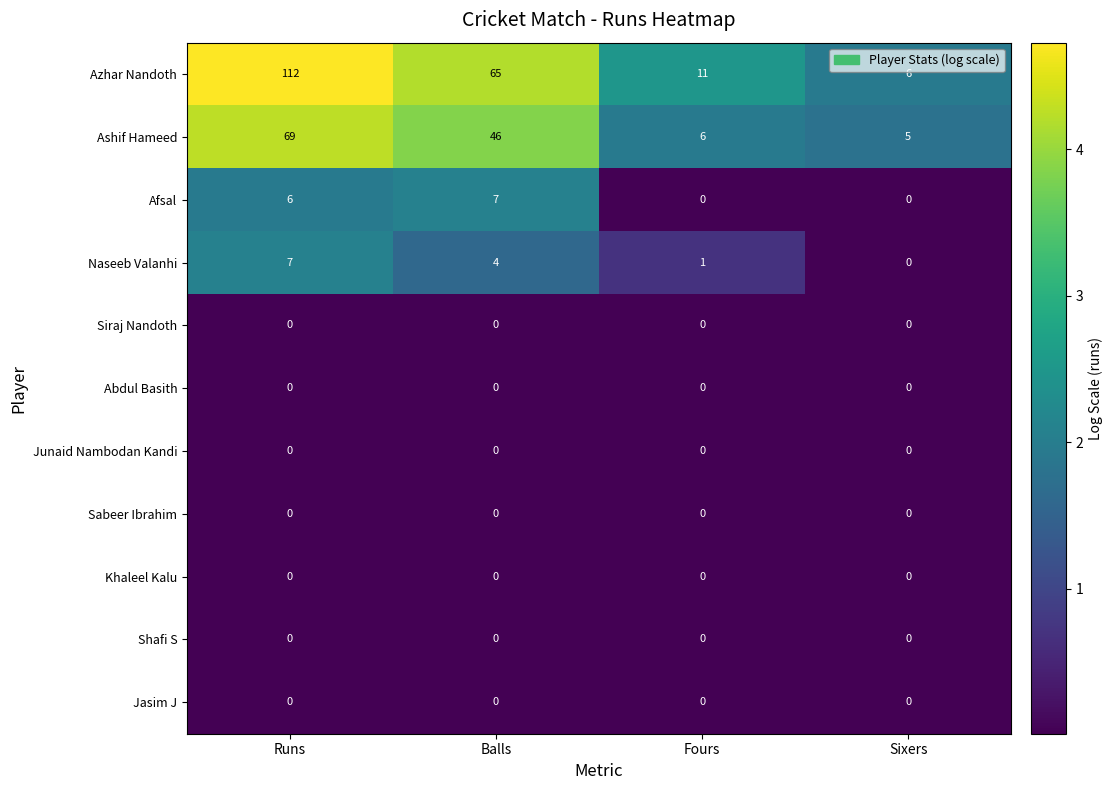

Read the Ashif Hameed value at Sixers, to the nearest 5.

5